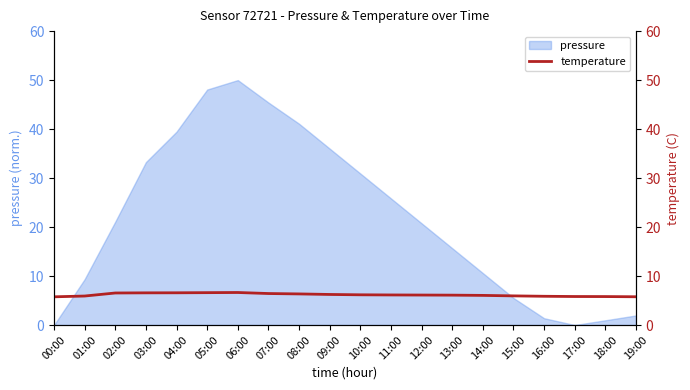

What is the sum of all values?

123.4